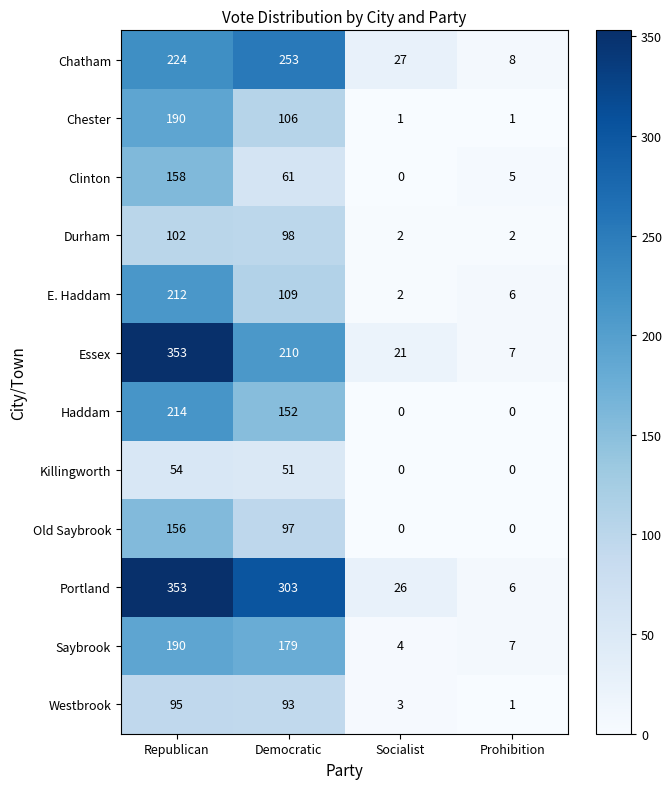

At which category is the sum across all series the highest?

Republican